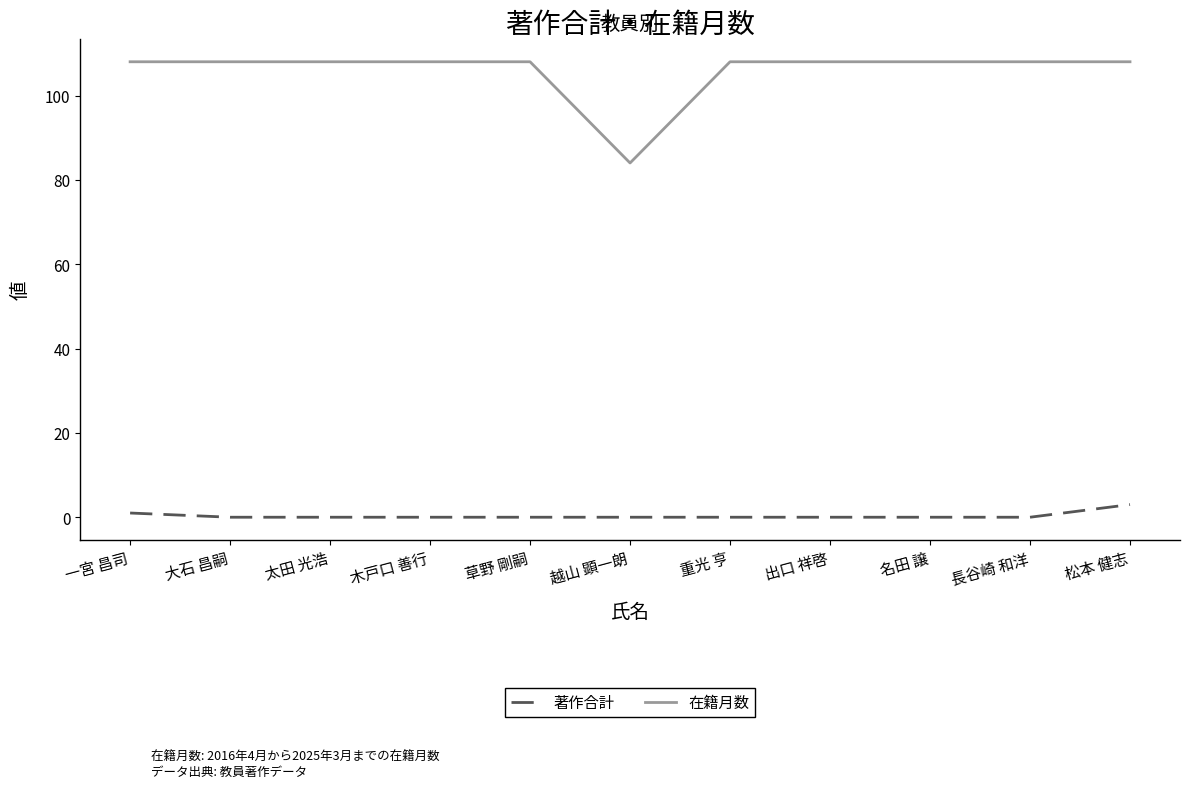

Rank the series by their average value, from lowest to highest.

著作合計, 在籍月数